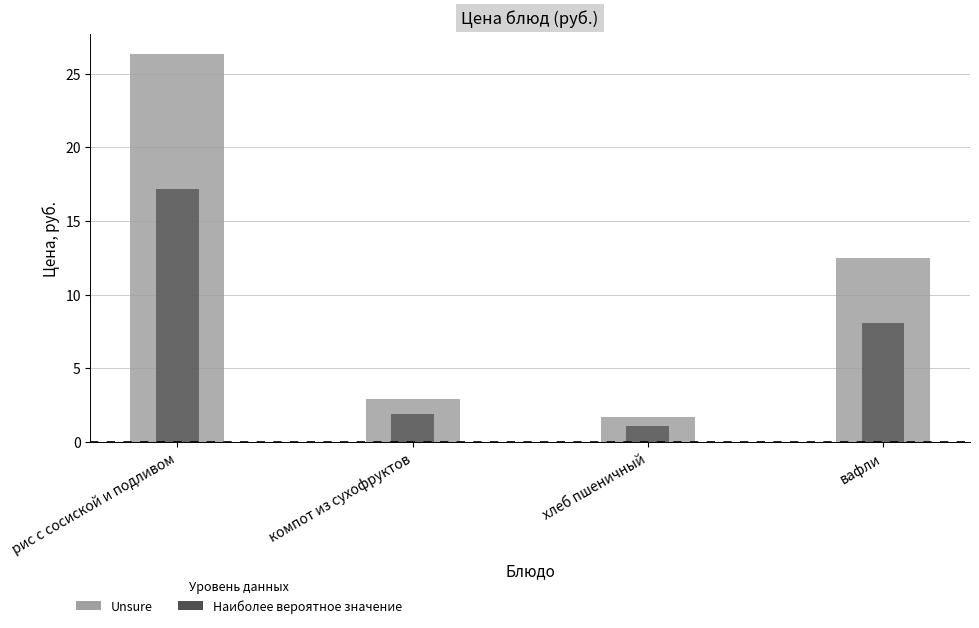

List the labels in order of value, largest first.

рис с сосиской и подливом, вафли, компот из сухофруктов, хлеб пшеничный